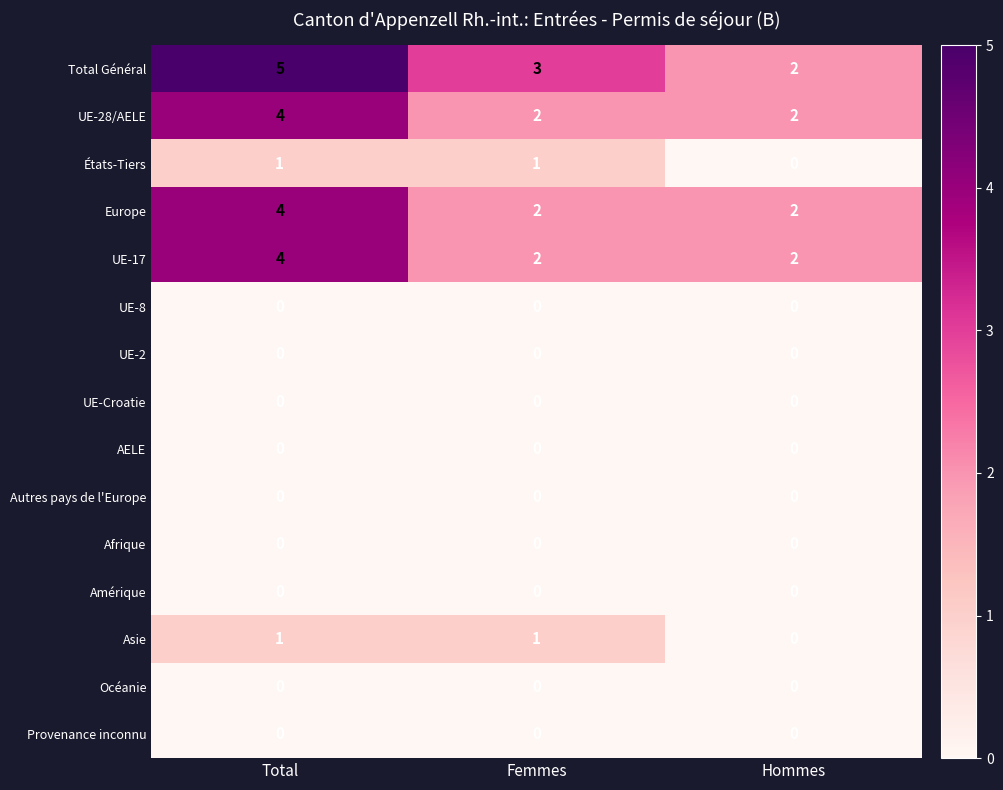

What is the maximum value shown in the chart?

5